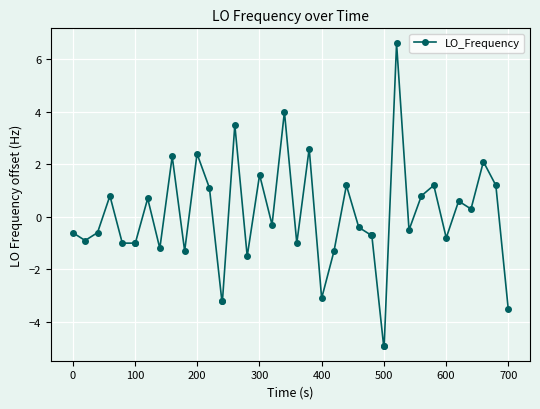

True or false: the data has more than 1 interior local peaks.

True